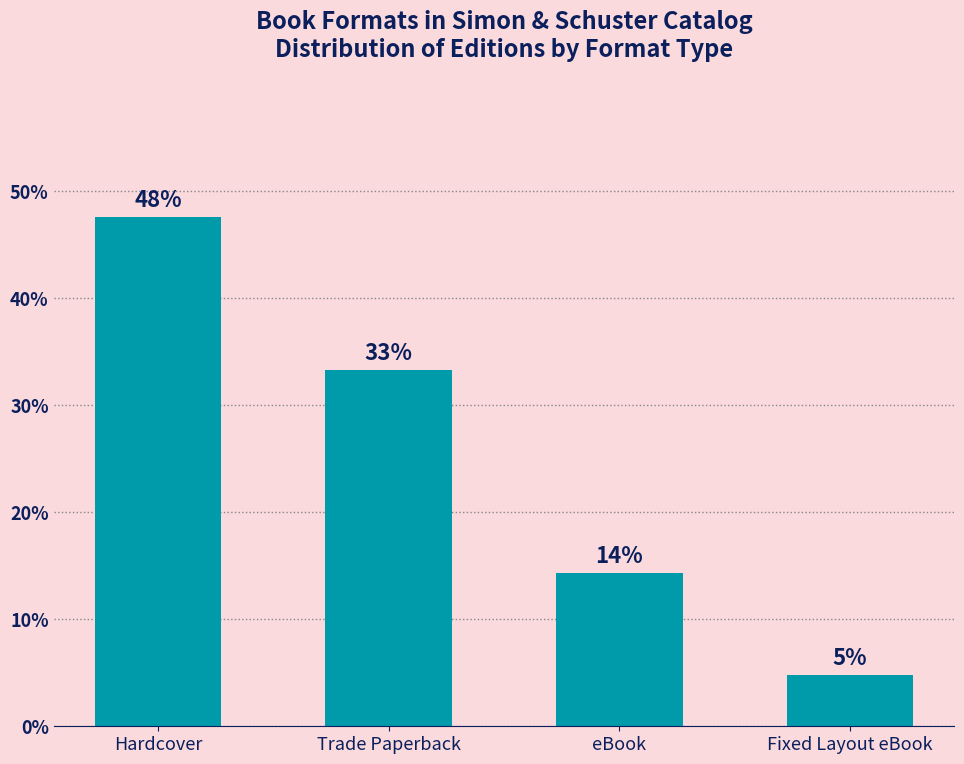

What is the greatest value displayed?

47.6